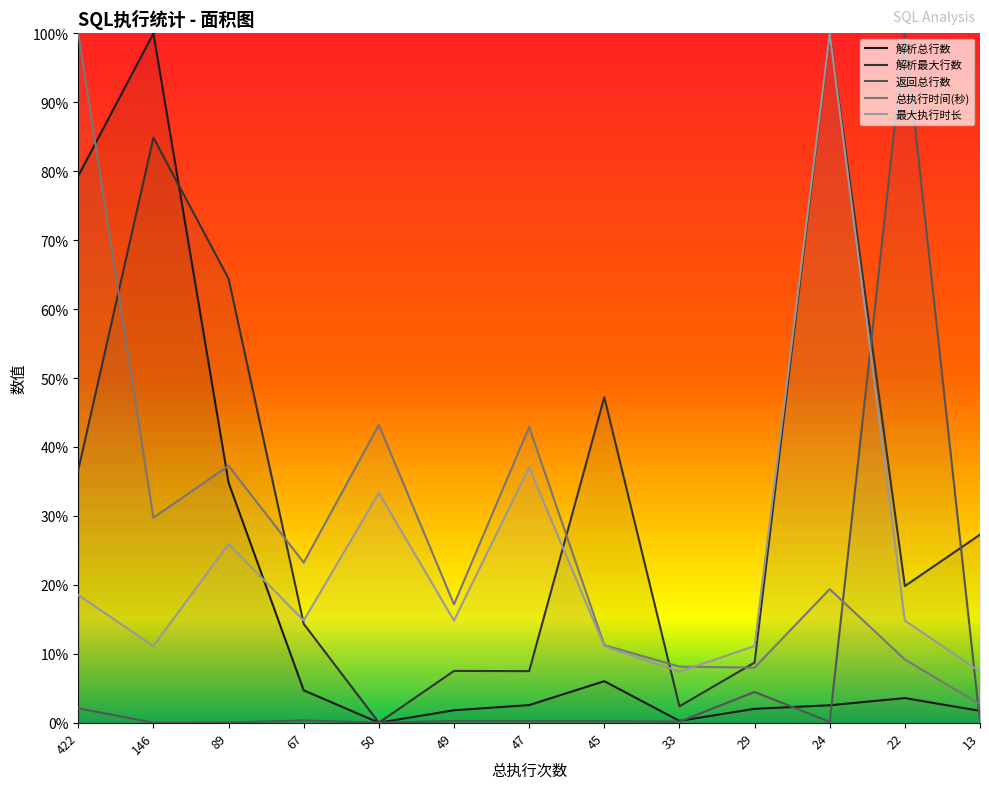

Where is 最大执行时长 nearest to the value 0?

33